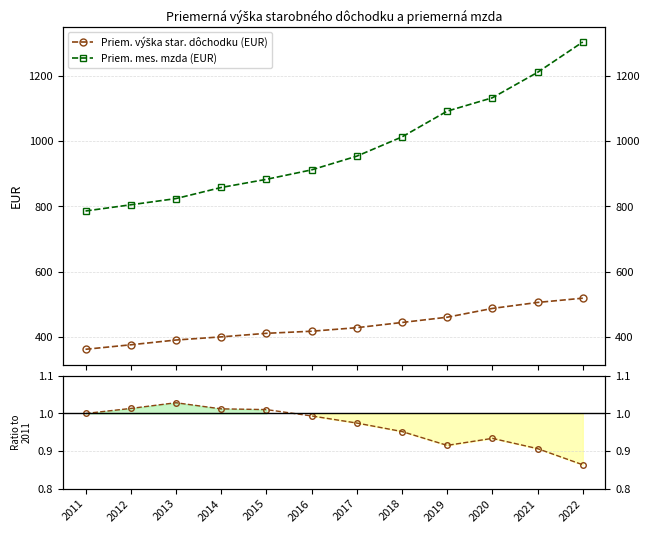

What is the value of the Priem. mes. mzda (EUR) point at the 12th from the left?

1304.0